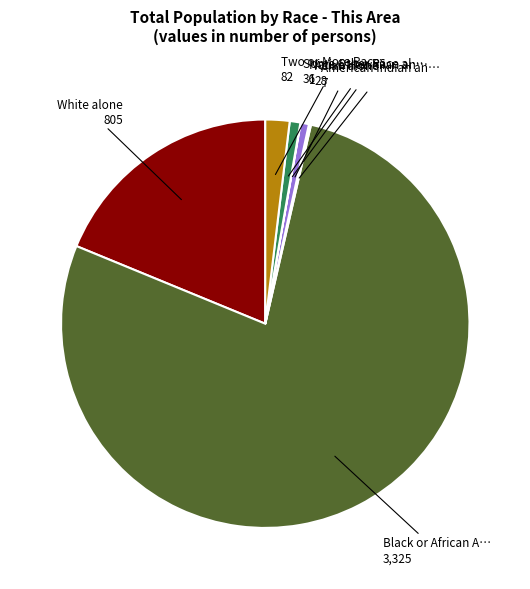

Is there any slice that represents more than half of the pie?

Yes